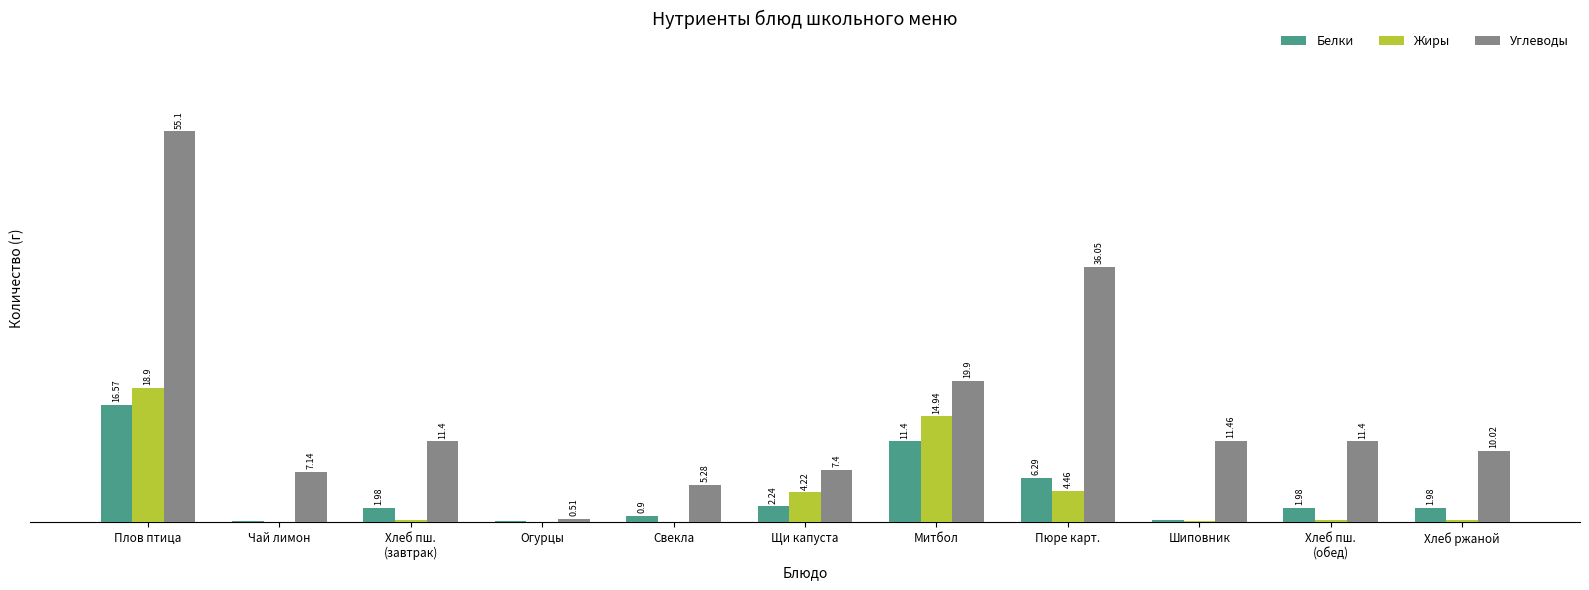

Between Митбол and Шиповник, which series saw the biggest shift?

Жиры